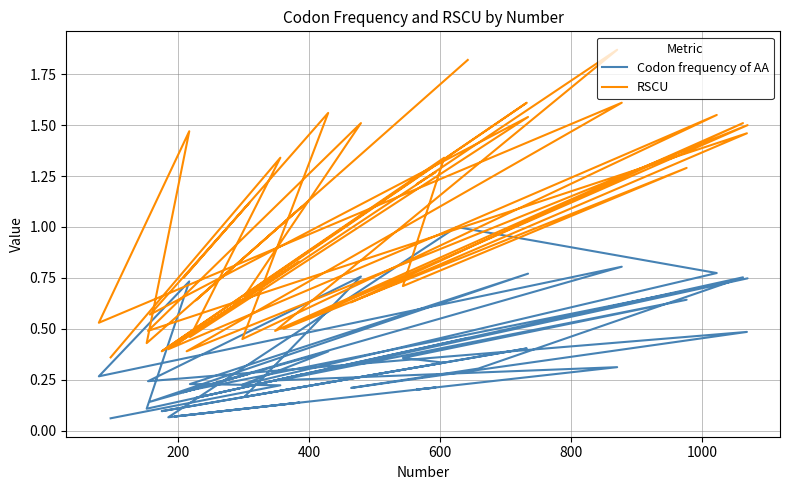

What are all the series names shown in the legend?

Codon frequency of AA, RSCU